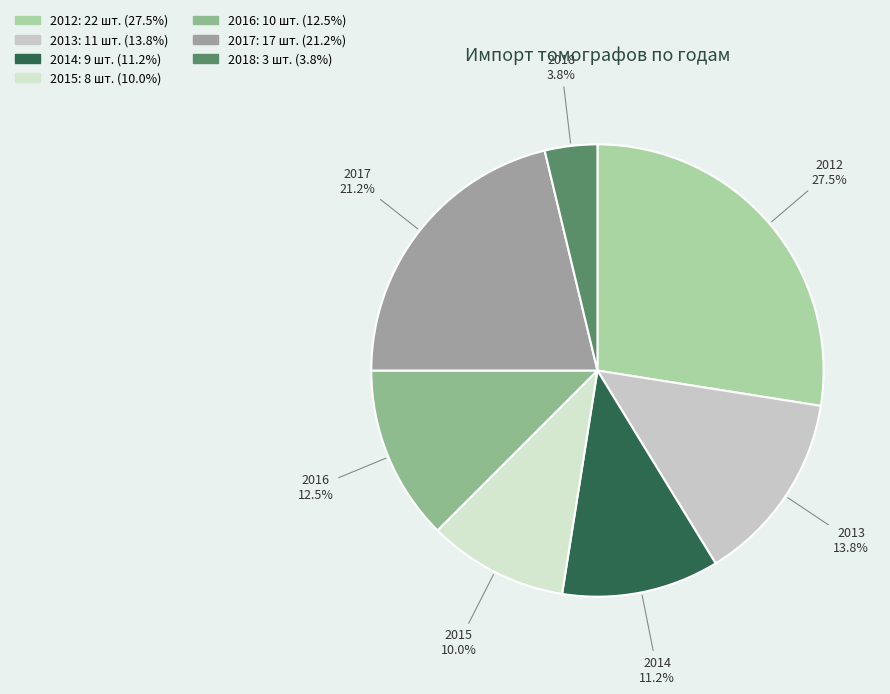

Does any single category account for the majority?

No